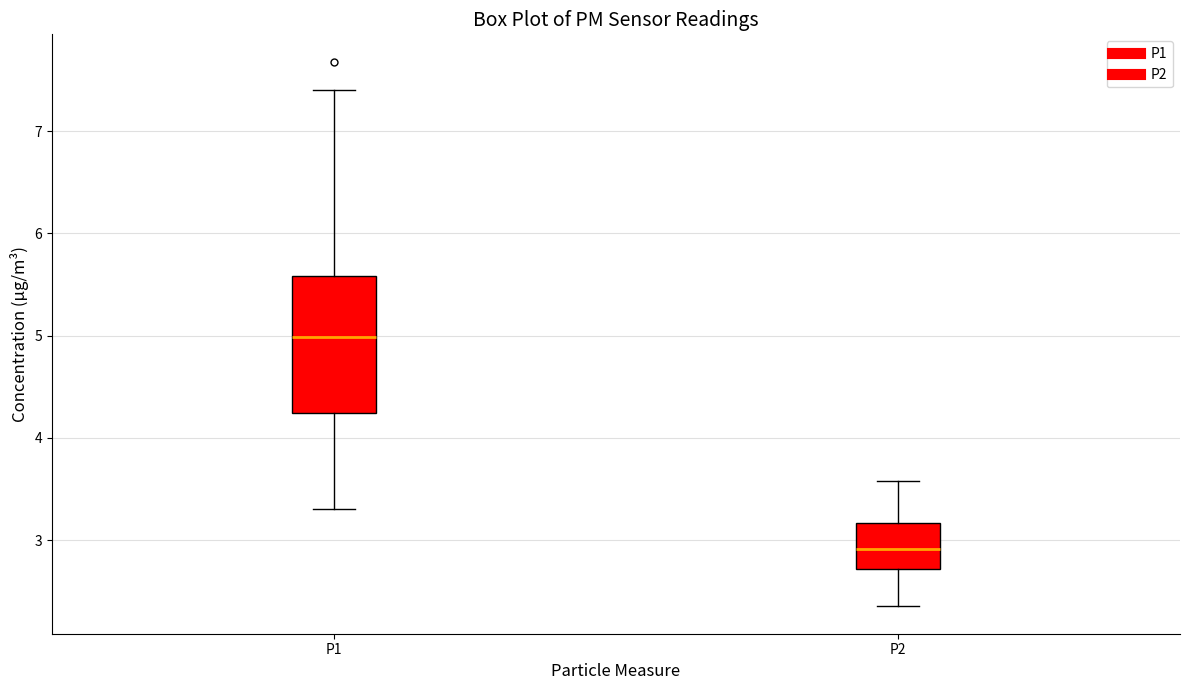

Reading left to right, transcribe this box plot: for each box, give where its median line is, the range the box spans, and where its two whiskers end, as read against the y-axis. The values are not printed on the chart, so give them approximately, as read against the axis.

P1: median 5.0, box 4.2 to 5.6, whiskers 3.3 to 7.4
P2: median 2.9, box 2.7 to 3.2, whiskers 2.4 to 3.6